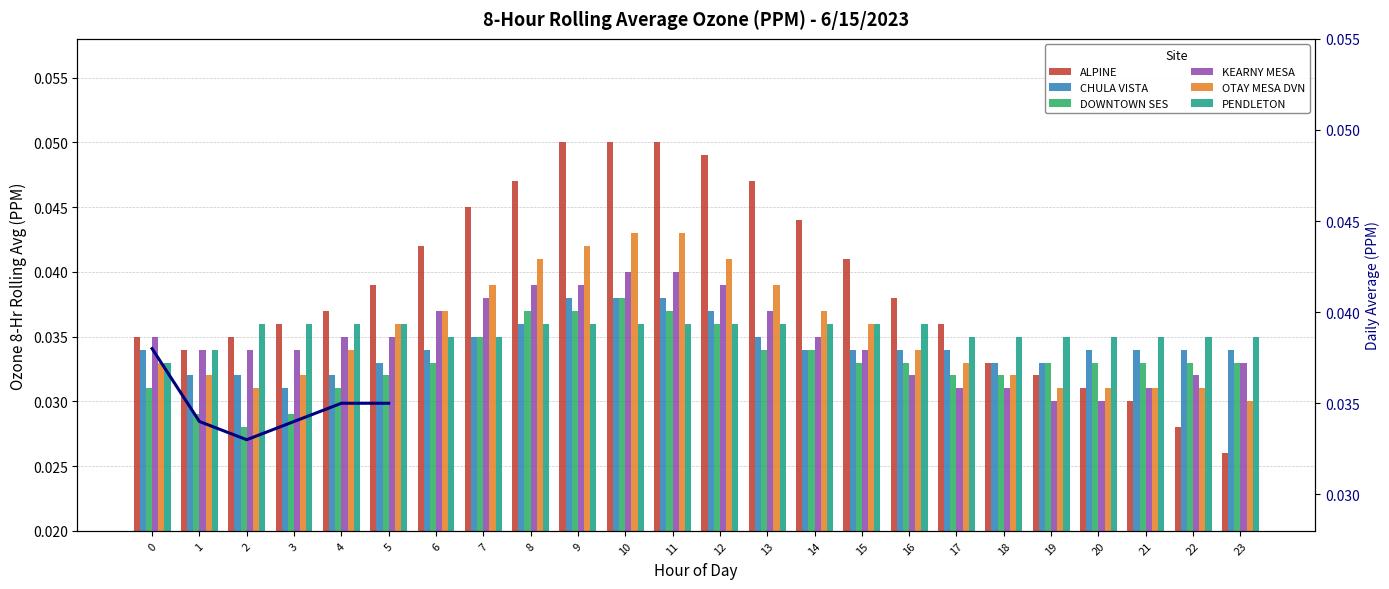

Is the value of CHULA VISTA at 3 greater than the value of OTAY MESA DVN at 15?

No